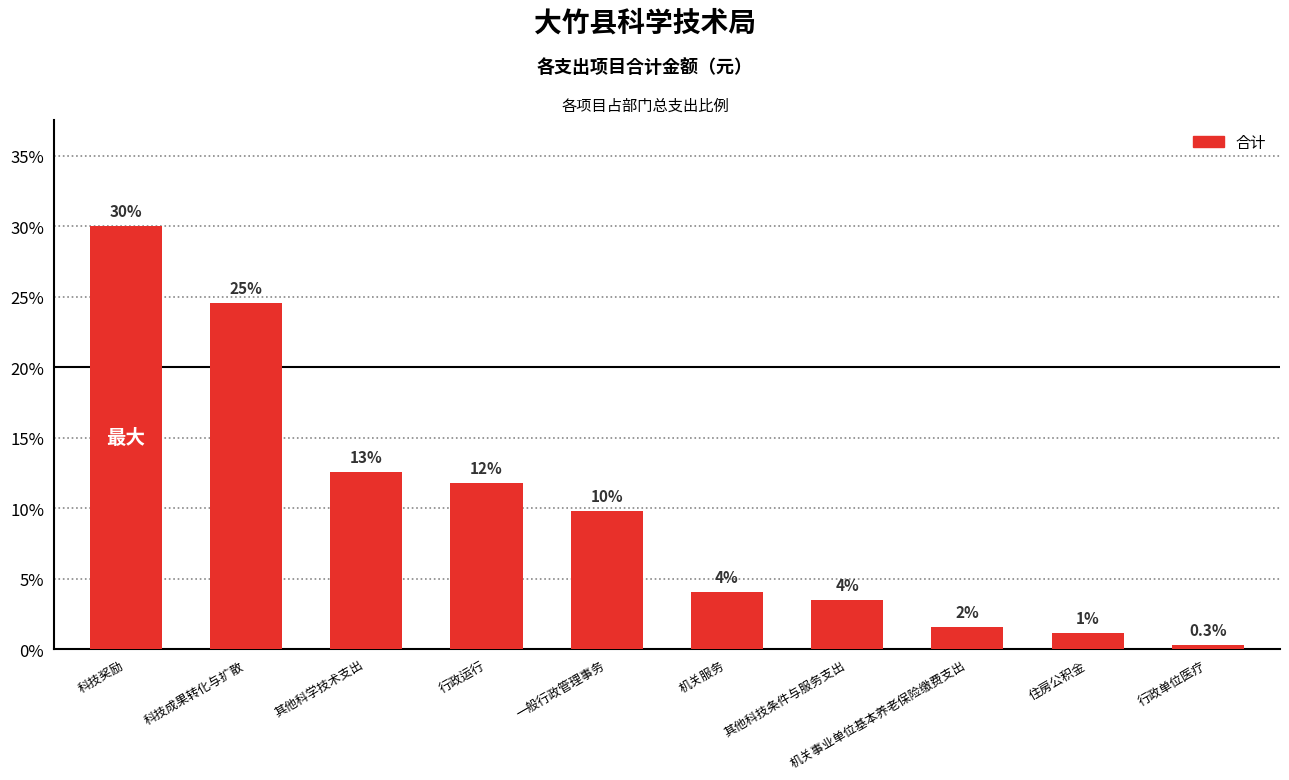

The chart shows a value of 0.0 at 机关事业单位基本养老保险缴费支出. True or false?

False